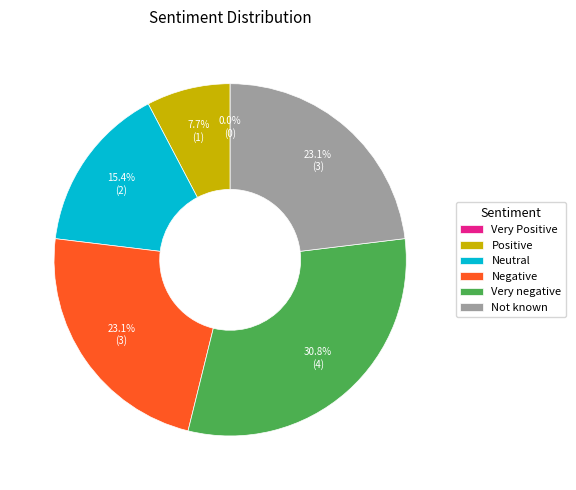

Does Not known represent more than half of the total?

No